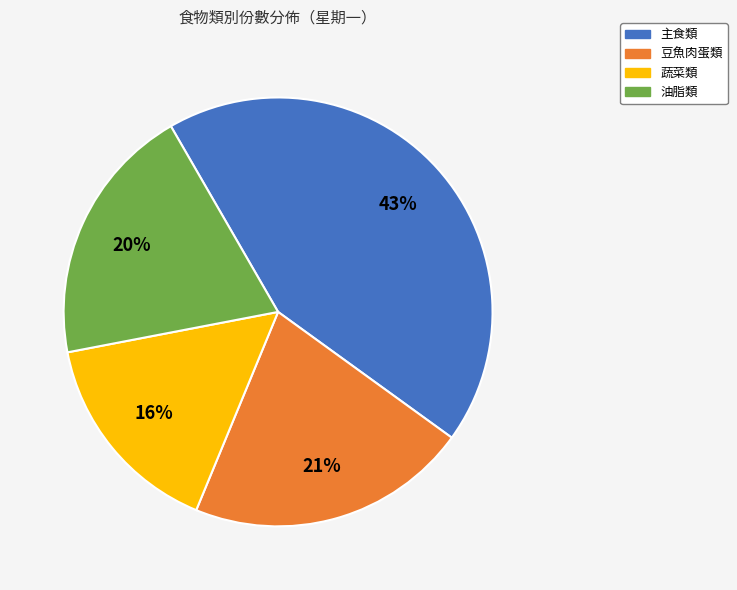

Does 豆魚肉蛋類 account for over 50% of the chart?

No